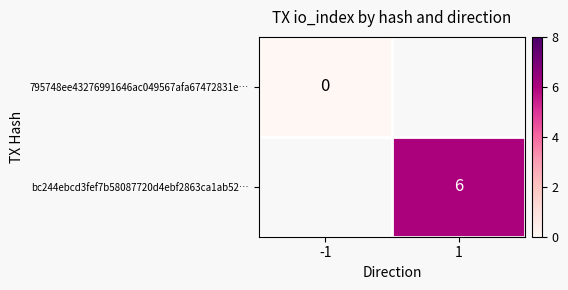

Is the value of bc244ebcd3fef7b58087720d4ebf2863ca1ab52… at 1 greater than the value of 795748ee43276991646ac049567afa67472831e… at -1?

Yes